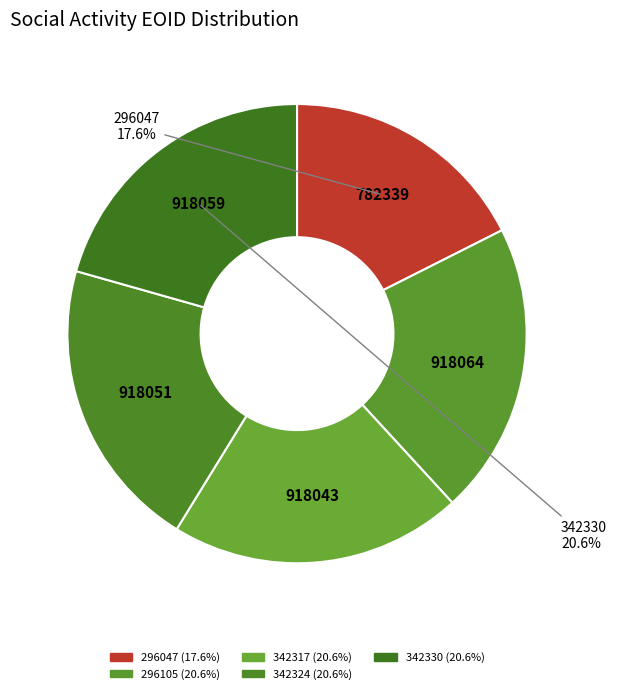

Rank the categories by value from lowest to highest.

296047, 342317, 342324, 342330, 296105